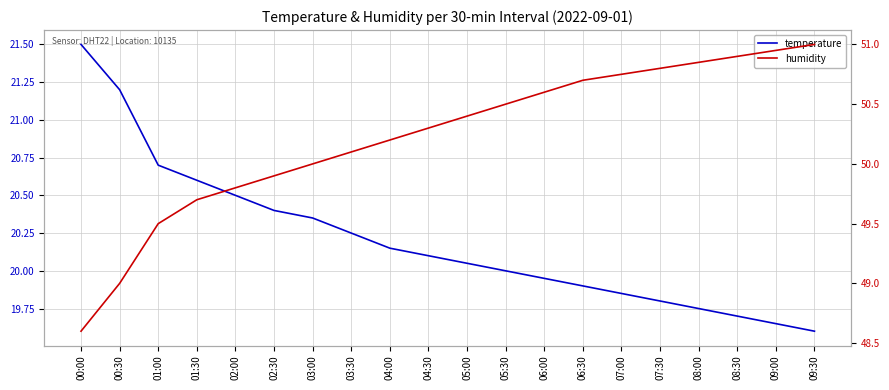

At which label does temperature first exceed 20?

00:00